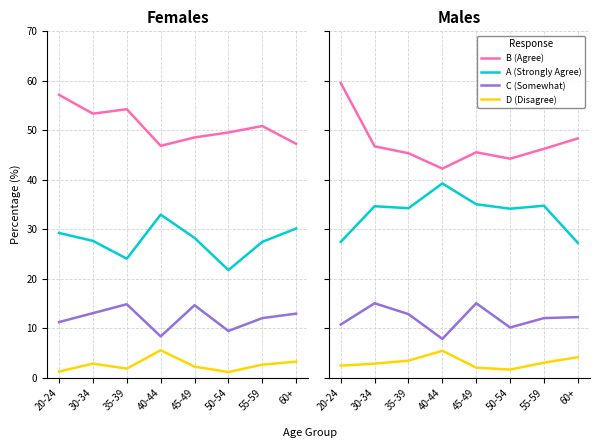

Does the chart display data point markers on the line(s)?

No